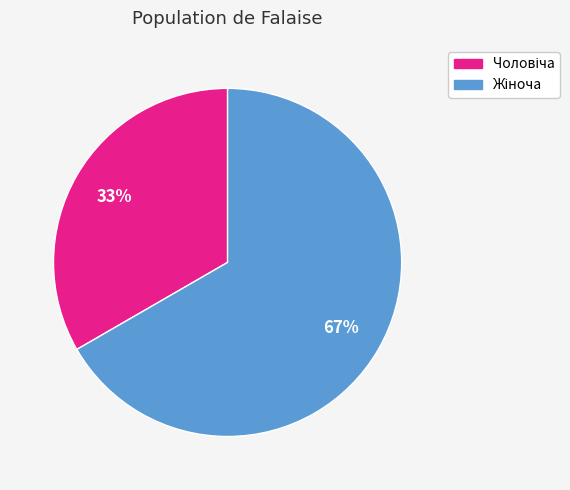

Is there a majority slice in this chart?

Yes